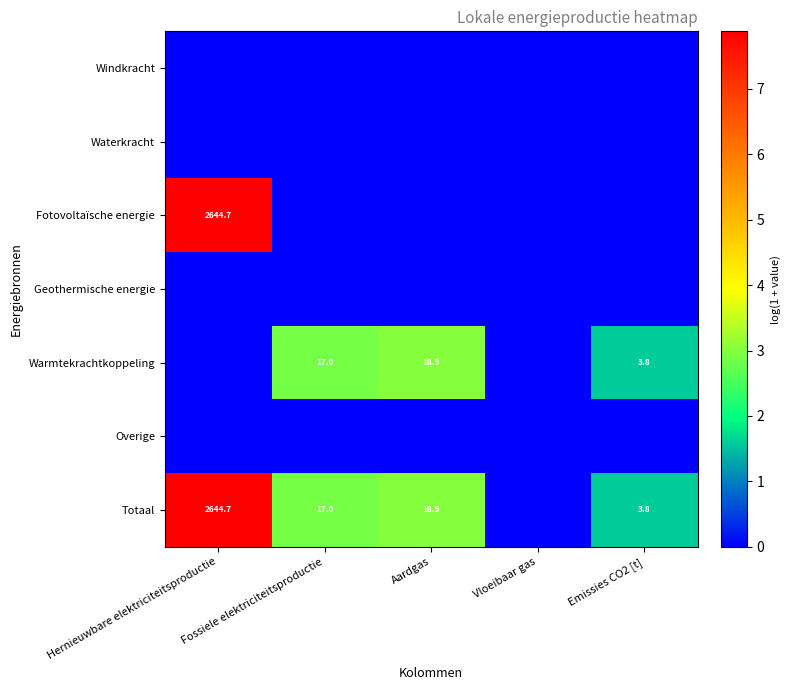

True or false: Totaal has a value of 4251.2 at Hernieuwbare elektriciteitsproductie.

False